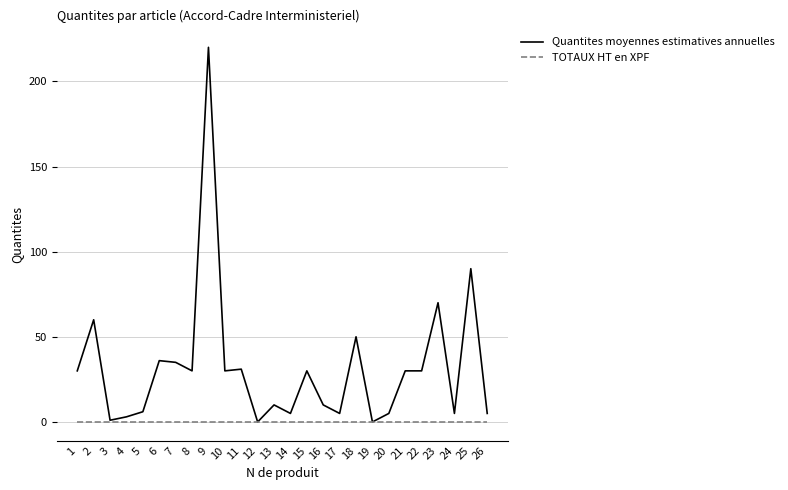

At which label is Quantites moyennes estimatives annuelles closest to 110?

25